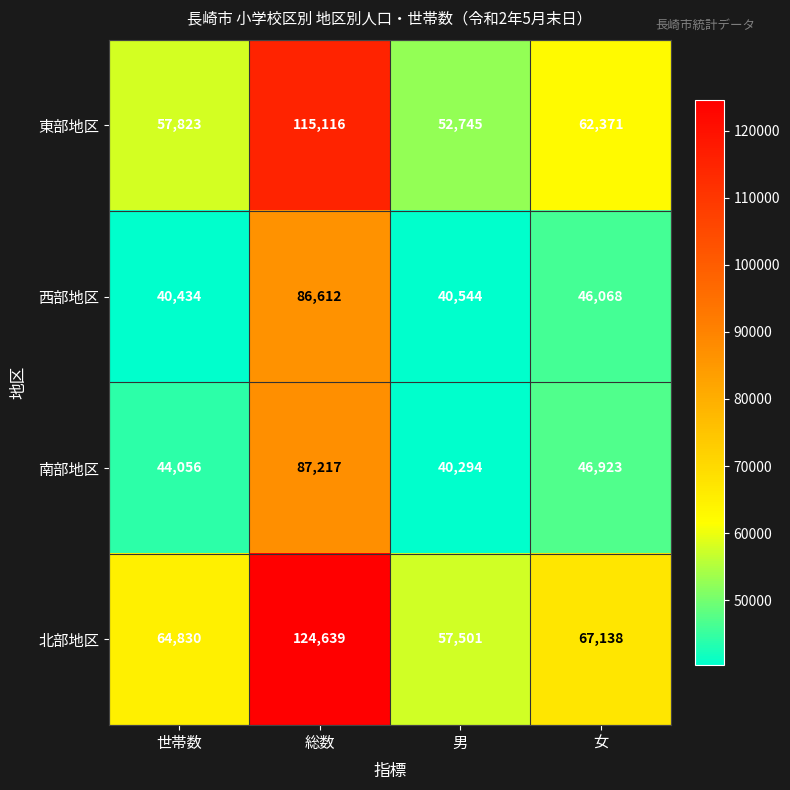

Reading left to right, list all the values displayed in this chart.

東部地区: 世帯数=57823	総数=115116	男=52745	女=62371
西部地区: 世帯数=40434	総数=86612	男=40544	女=46068
南部地区: 世帯数=44056	総数=87217	男=40294	女=46923
北部地区: 世帯数=64830	総数=124639	男=57501	女=67138